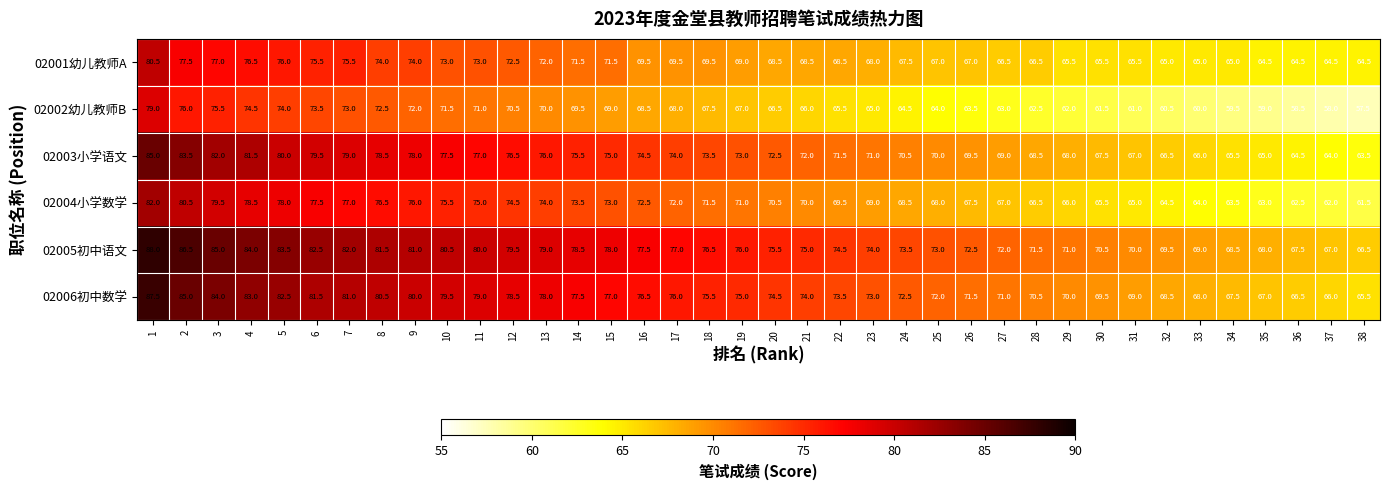

The 02003小学语文 series shows 65.0 at 35. True or false?

True